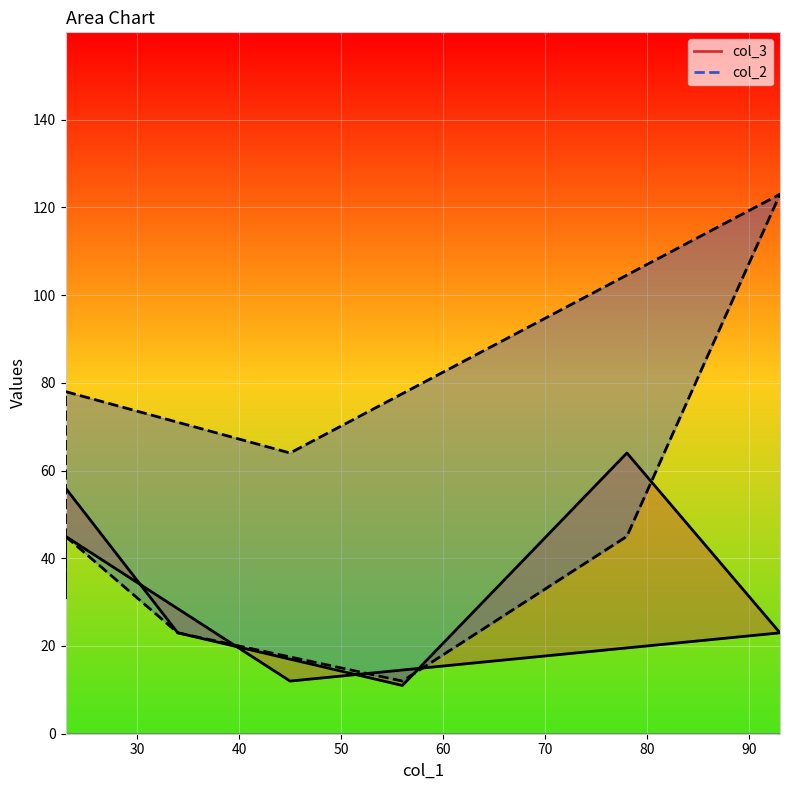

Rank the categories by col_3 value from lowest to highest.

56, 45, 34, 93, 23, 23, 23, 78